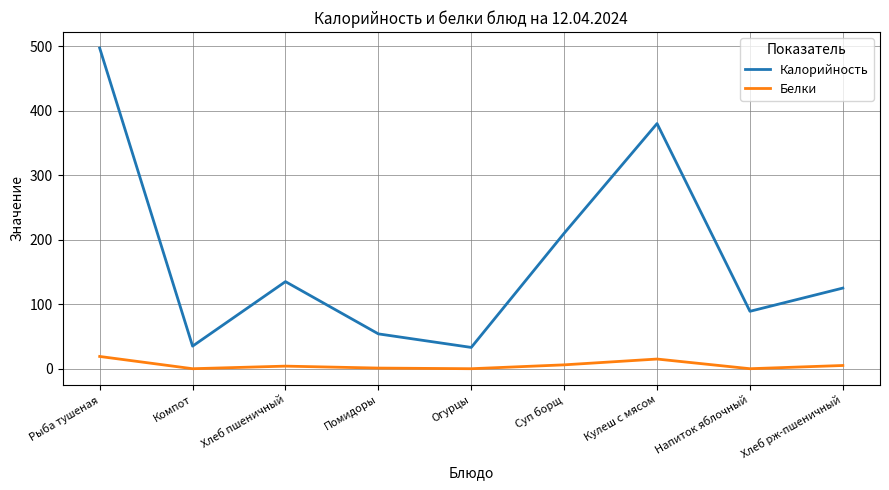

True or false: Калорийность has a value of 125 at Хлеб рж-пшеничный.

True